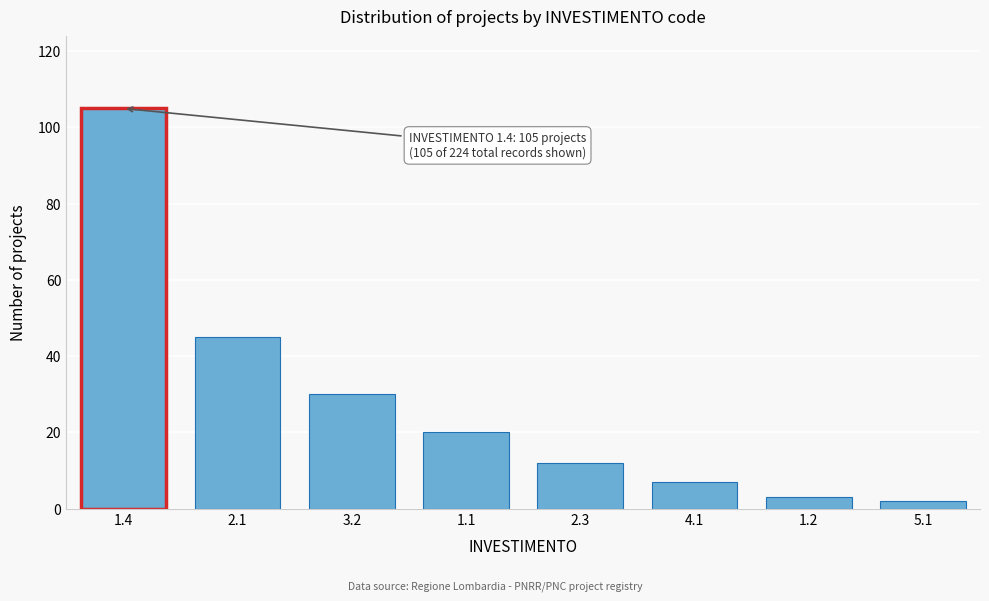

Reading left to right, list all the values displayed in this chart.

105	45	30	20	12	7	3	2